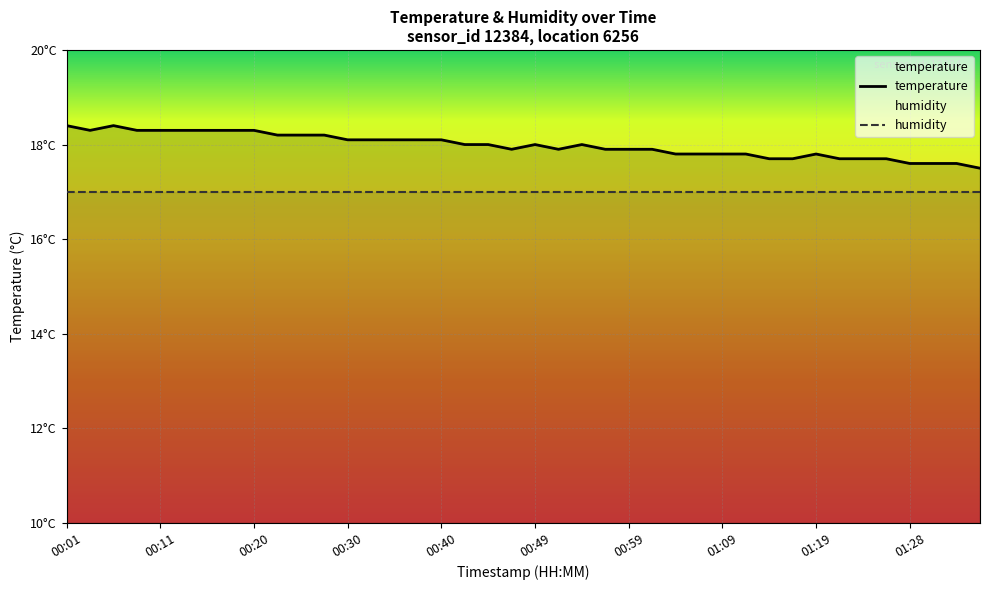

Where is the data nearest to the value 17?

01:36